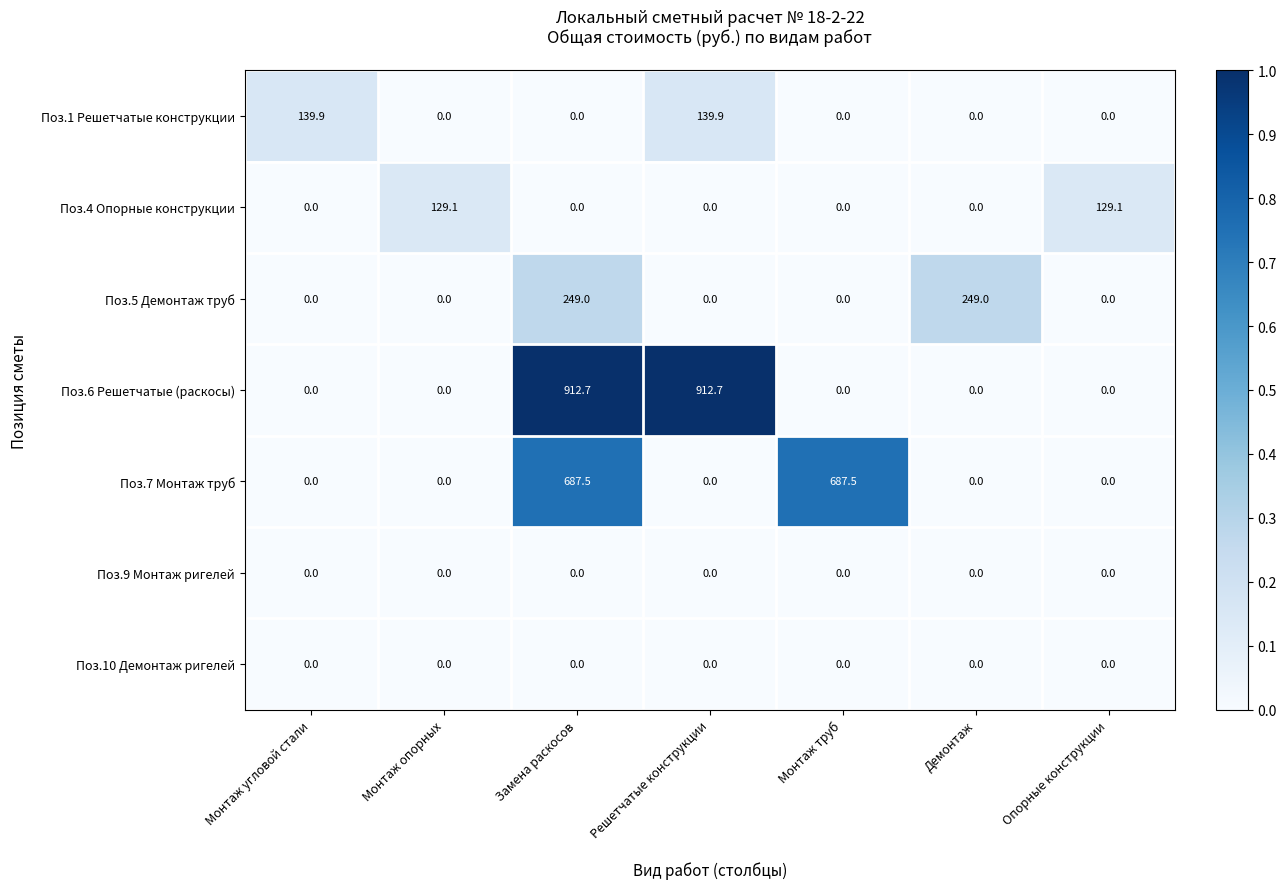

How many values in Поз.4 Опорные конструкции are above zero?

2